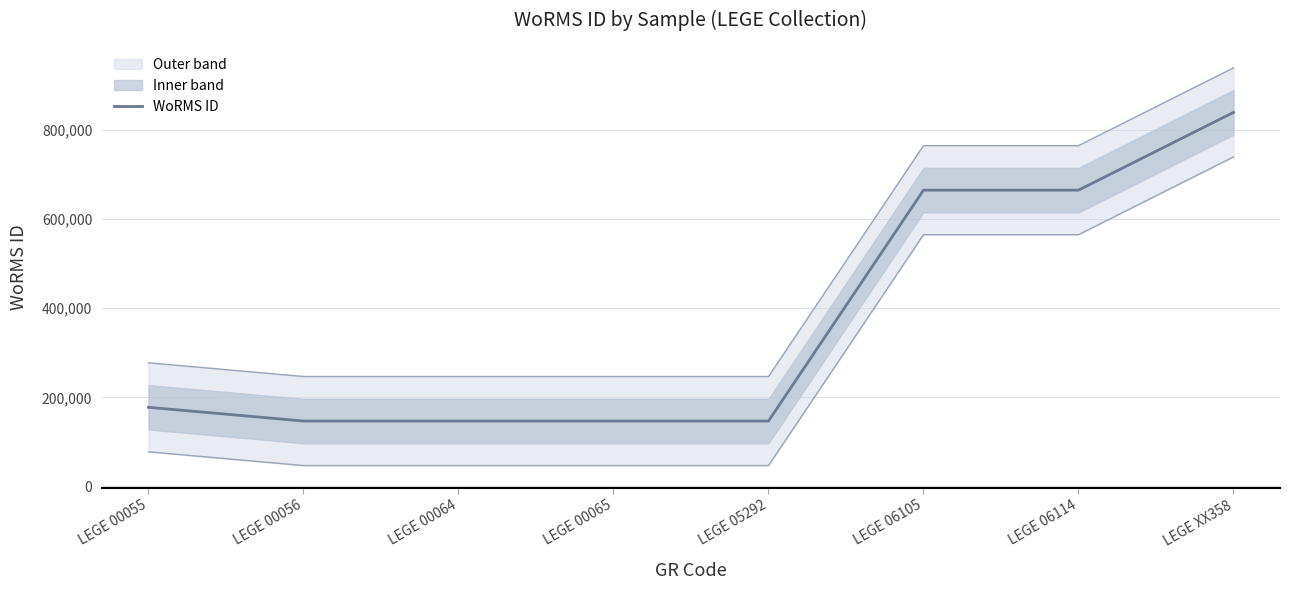

What is the highest value of the Upper bound series?

939906